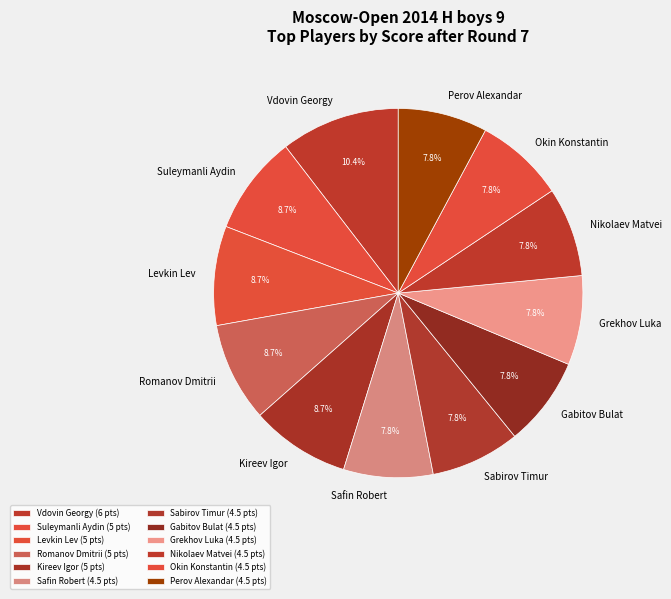

Is there a majority slice in this chart?

No